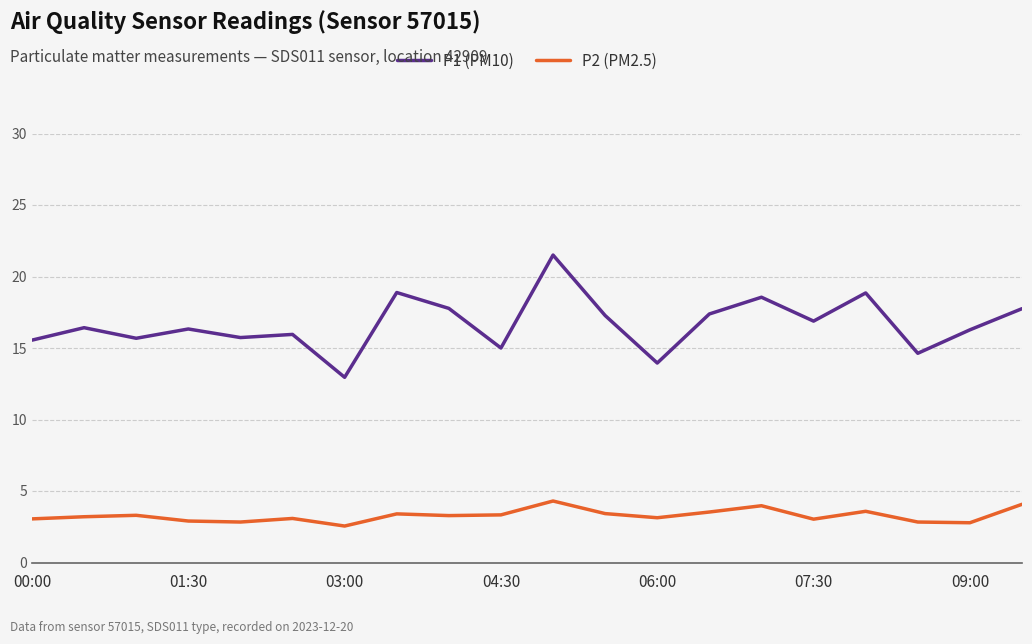

Does the chart display data point markers on the line(s)?

No